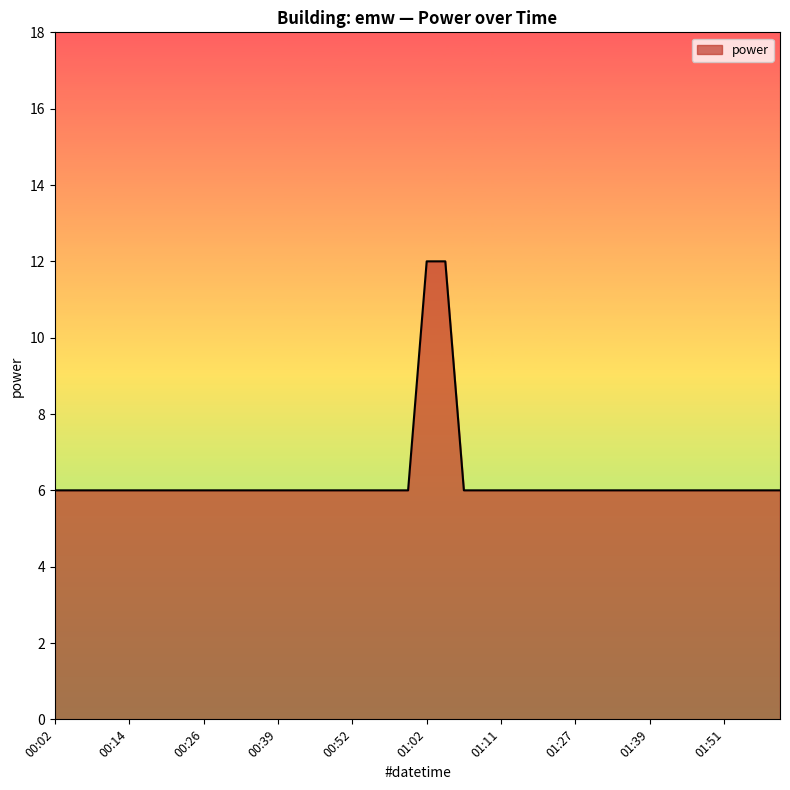

How many lines are shown in the chart?

1